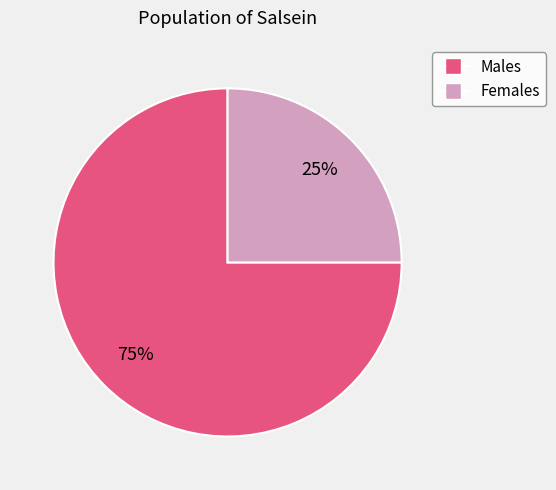

To the nearest percent, what percentage of the pie is Females?

25%